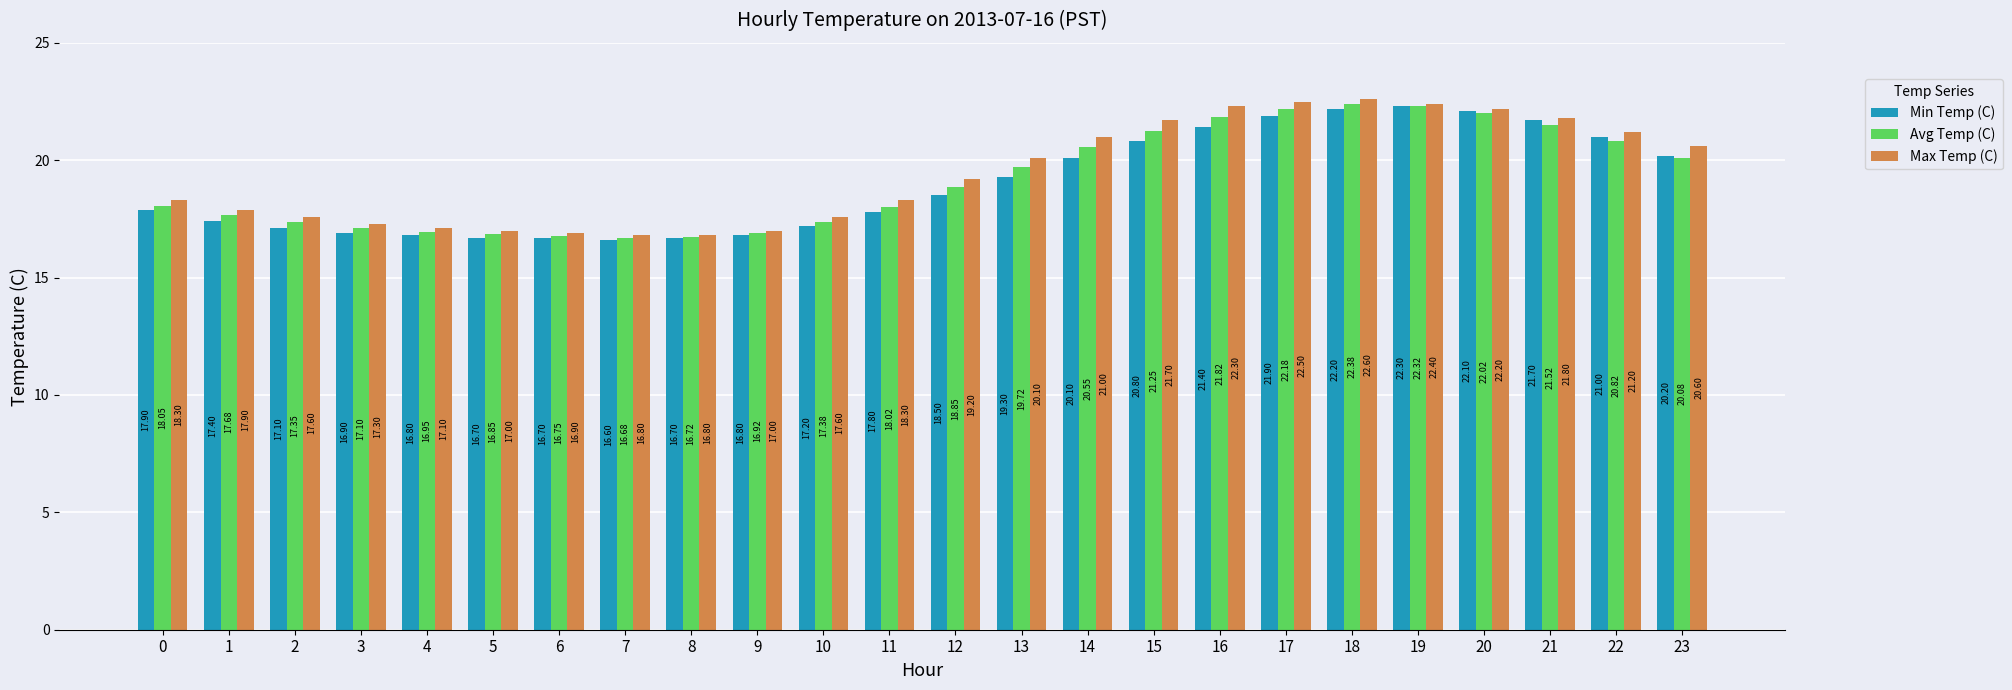

The value of Avg Temp (C) at 12 is 24.9. True or false?

False